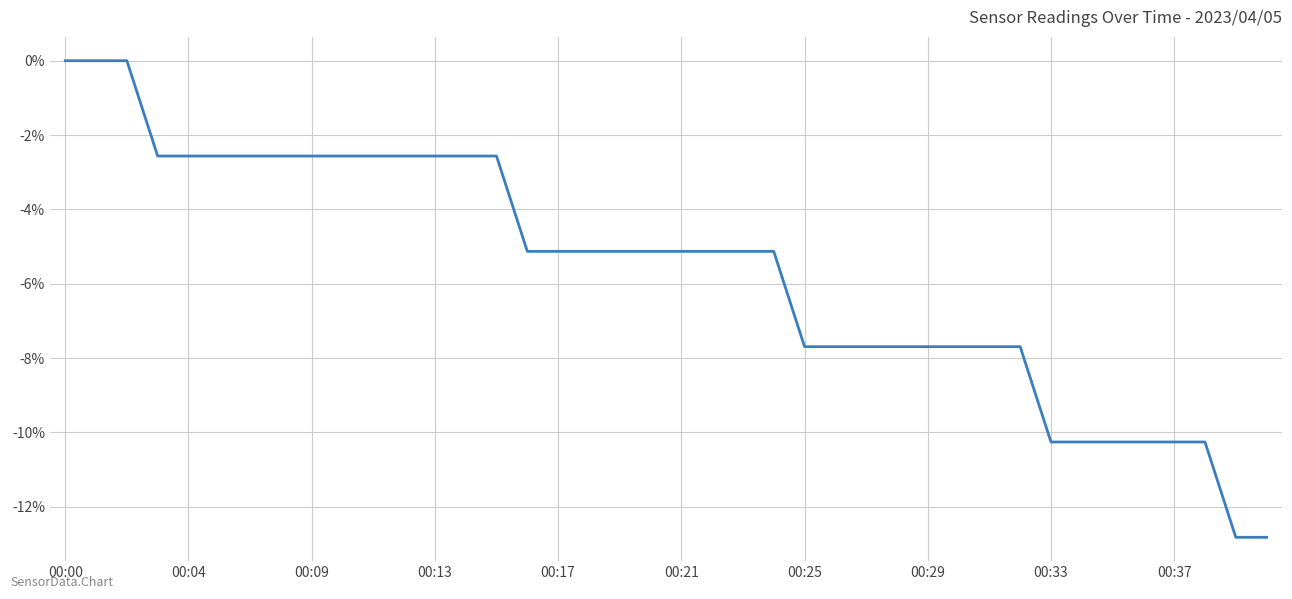

What is the difference between the maximum and minimum values?

12.8